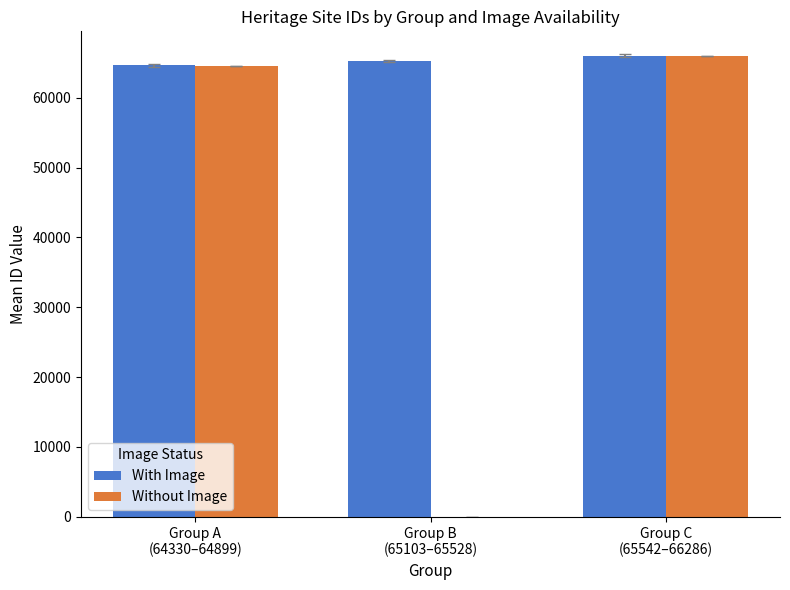

Reading left to right, list all the values displayed in this chart.

With Image: Group A
(64330–64899)=64660.7	Group B
(65103–65528)=65315.8	Group C
(65542–66286)=66002.4
Without Image: Group A
(64330–64899)=64589.0	Group B
(65103–65528)=0.0	Group C
(65542–66286)=65950.0